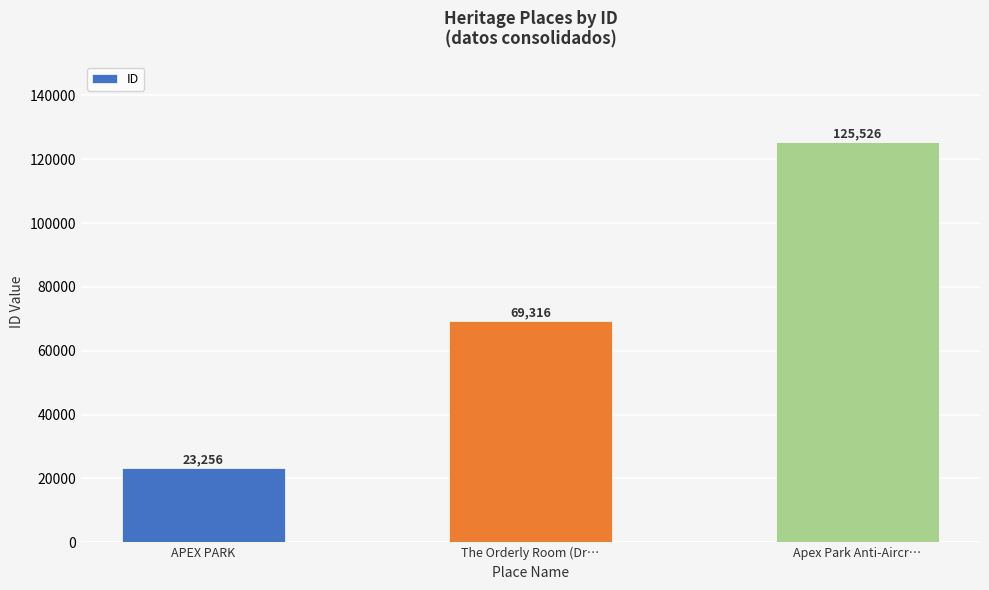

What is the label of the 3rd bar from the right?

APEX PARK